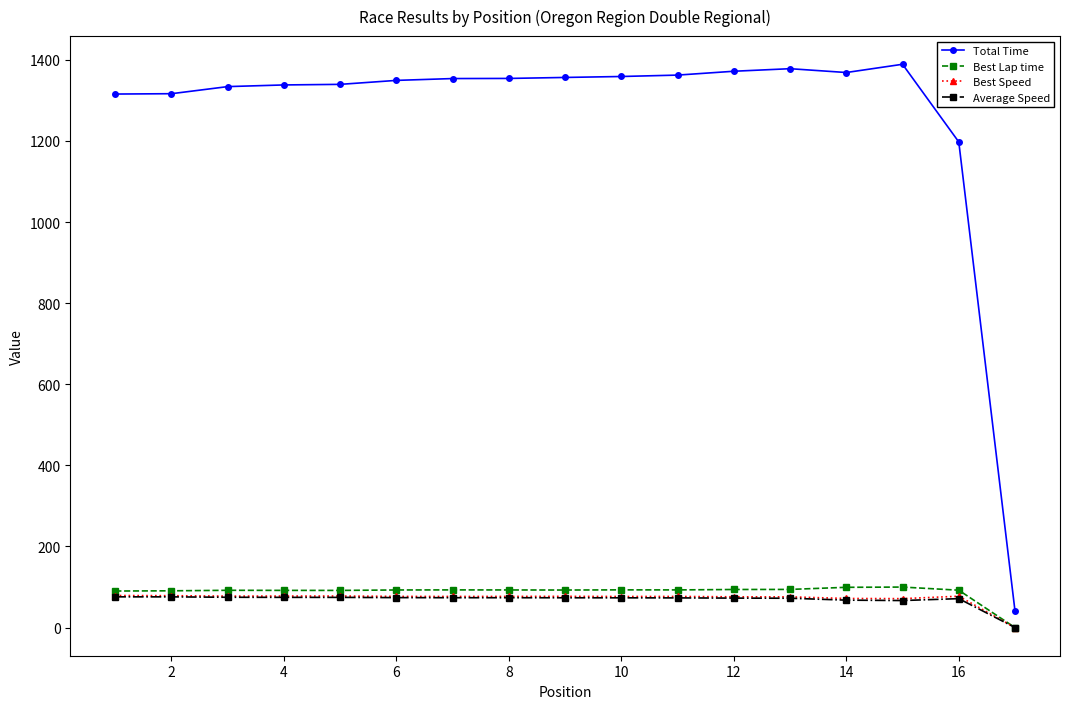

Which series has the widest spread of values?

Total Time